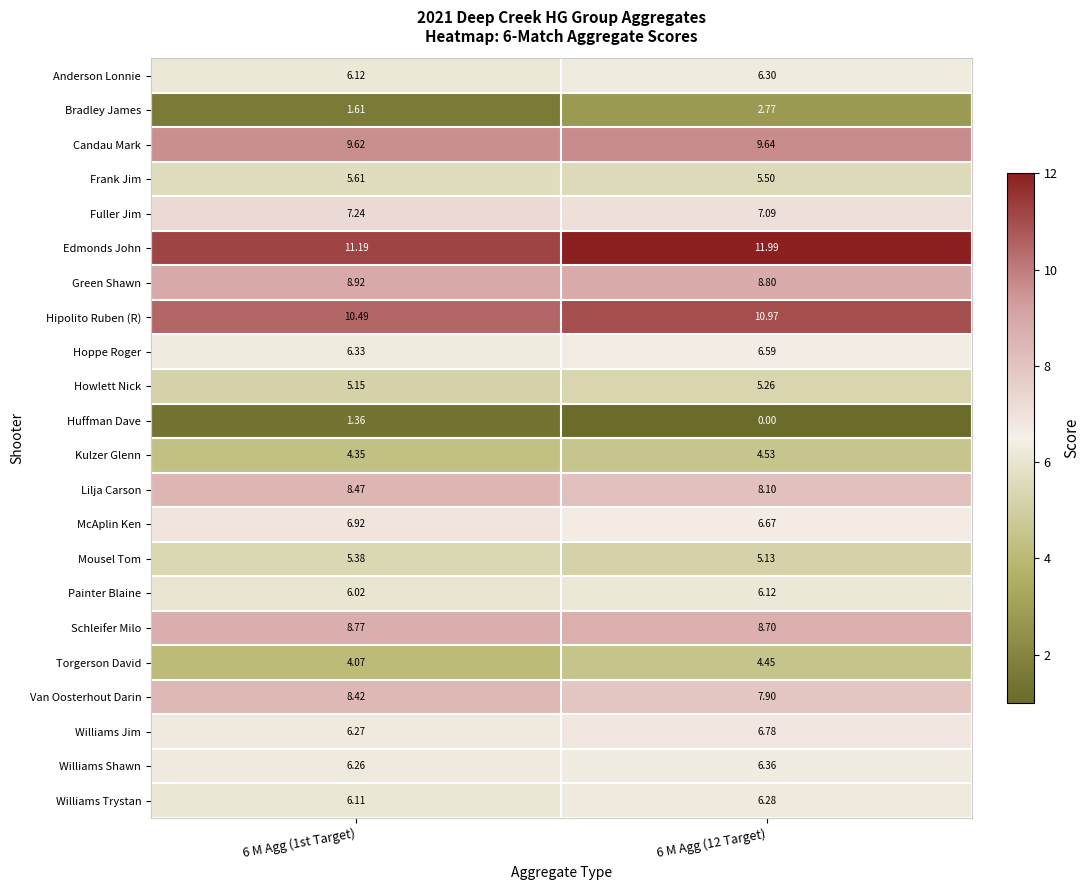

At 6 M Agg (1st Target), list the series in order from smallest to largest.

Huffman Dave, Bradley James, Torgerson David, Kulzer Glenn, Howlett Nick, Mousel Tom, Frank Jim, Painter Blaine, Williams Trystan, Anderson Lonnie, Williams Shawn, Williams Jim, Hoppe Roger, McAplin Ken, Fuller Jim, Van Oosterhout Darin, Lilja Carson, Schleifer Milo, Green Shawn, Candau Mark, Hipolito Ruben (R), Edmonds John